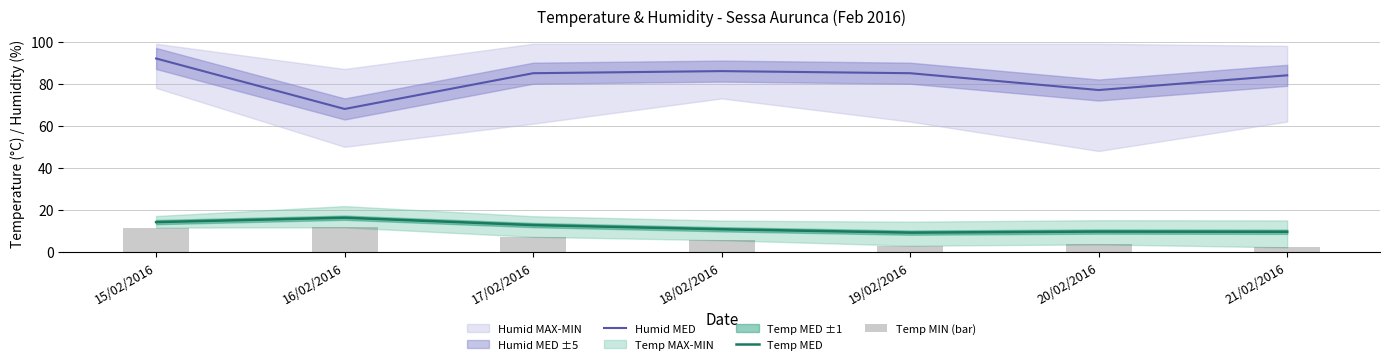

At how many categories does at least one series exceed 24?

7